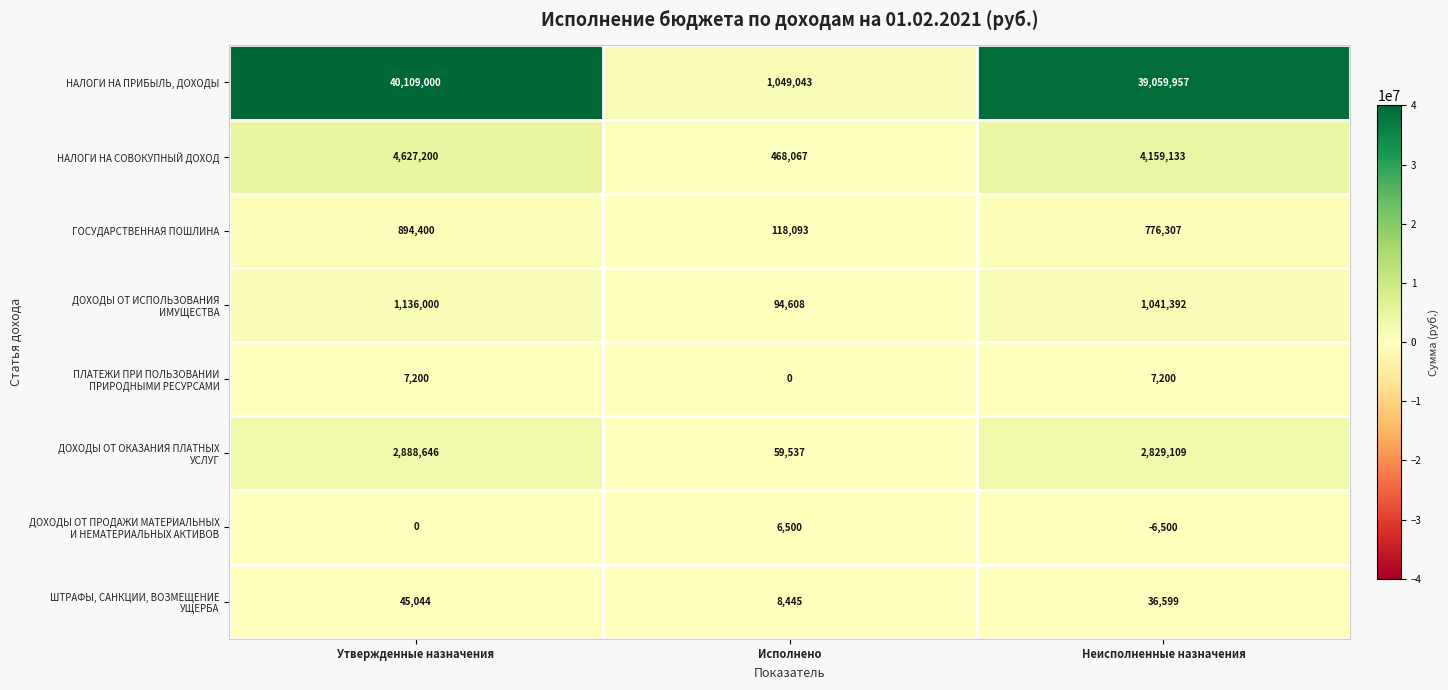

List the labels in order of НАЛОГИ НА СОВОКУПНЫЙ ДОХОД value, smallest first.

Исполнено, Неисполненные назначения, Утвержденные назначения